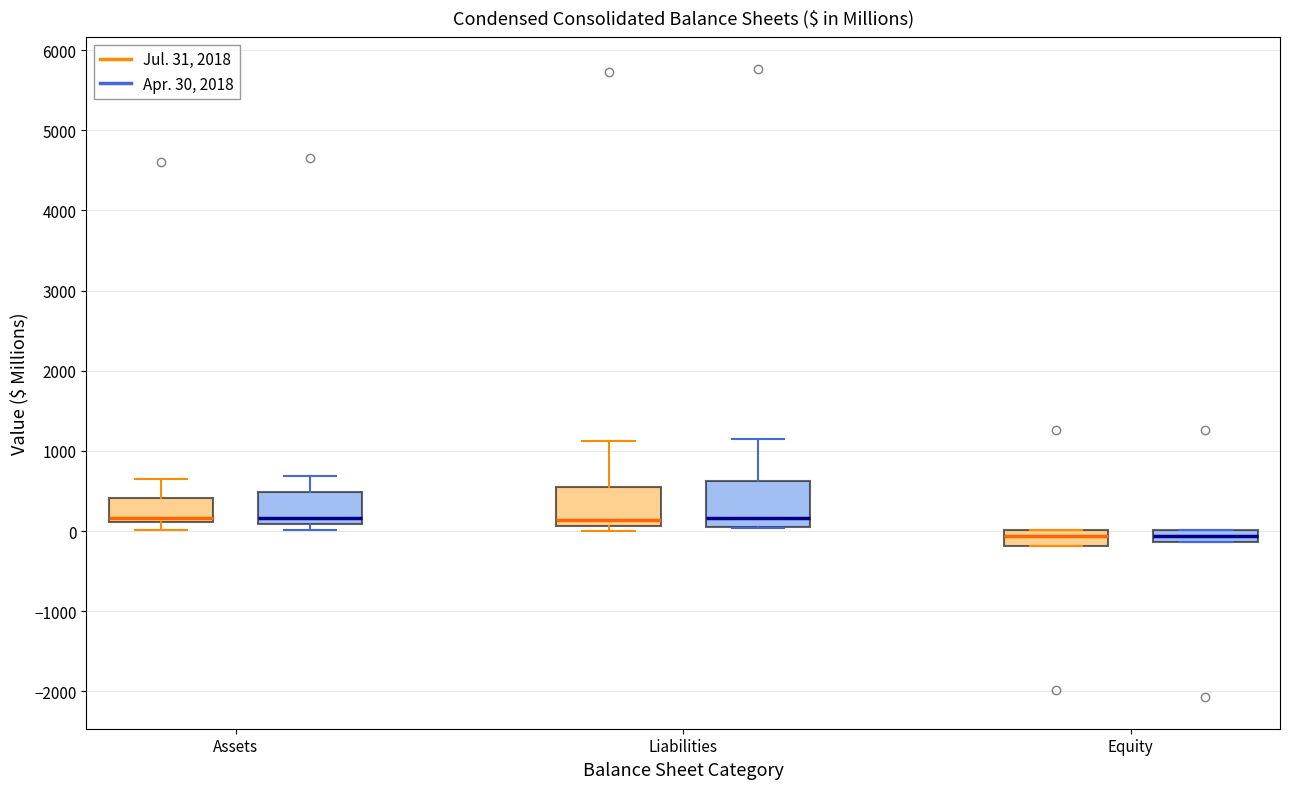

Where is the lower edge of the box for Liabilities (Apr. 30, 2018) on the y-axis? The values are not printed on the chart, so give them approximately, as read against the axis.

100